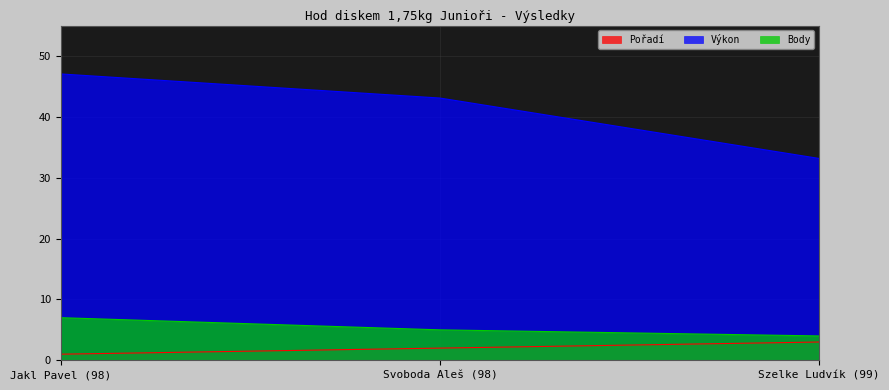

Reading left to right, list all the values displayed in this chart.

Pořadí: Jakl Pavel (98)=1.0	Svoboda Aleš (98)=2.0	Szelke Ludvík (99)=3.0
Výkon: Jakl Pavel (98)=47.0	Svoboda Aleš (98)=43.1	Szelke Ludvík (99)=33.2
Body: Jakl Pavel (98)=7.0	Svoboda Aleš (98)=5.0	Szelke Ludvík (99)=4.0